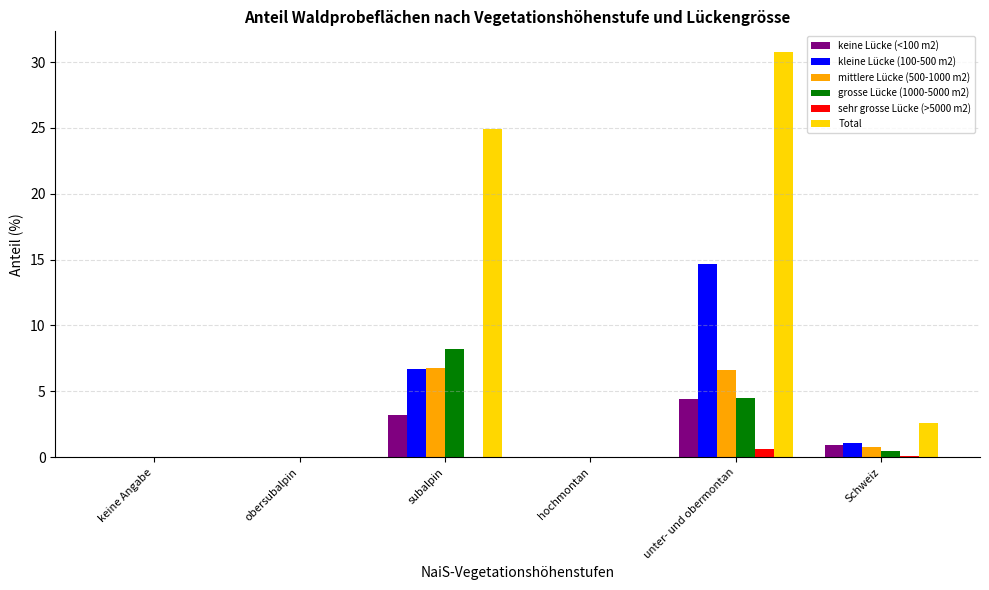

Is the value of mittlere Lücke (500-1000 m2) at obersubalpin greater than the value of Total at subalpin?

No